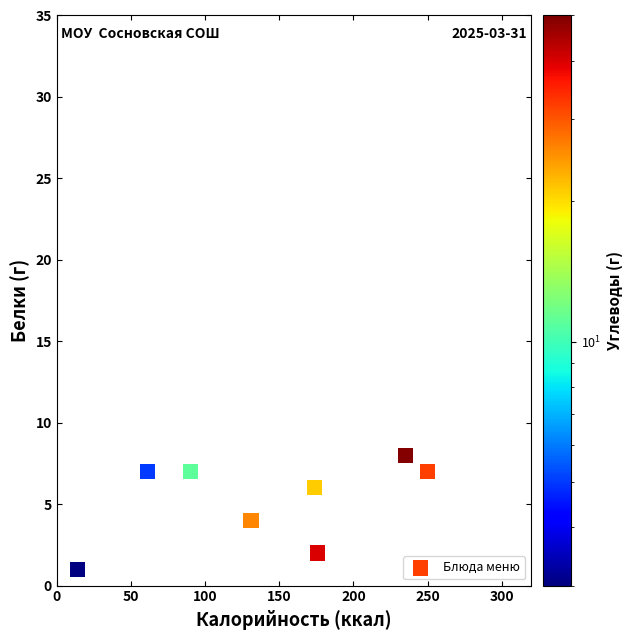

What is the range of Y values (max minus min)?

28